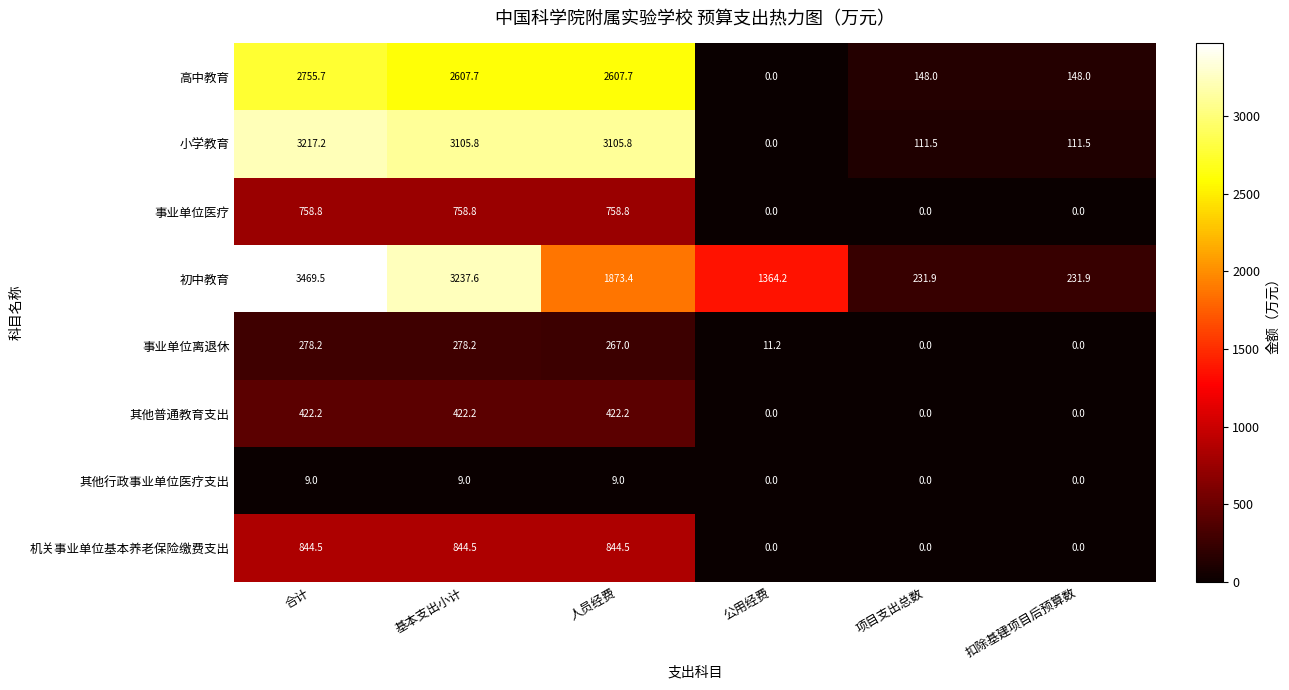

How many values in the 机关事业单位基本养老保险缴费支出 series exceed 844?

3